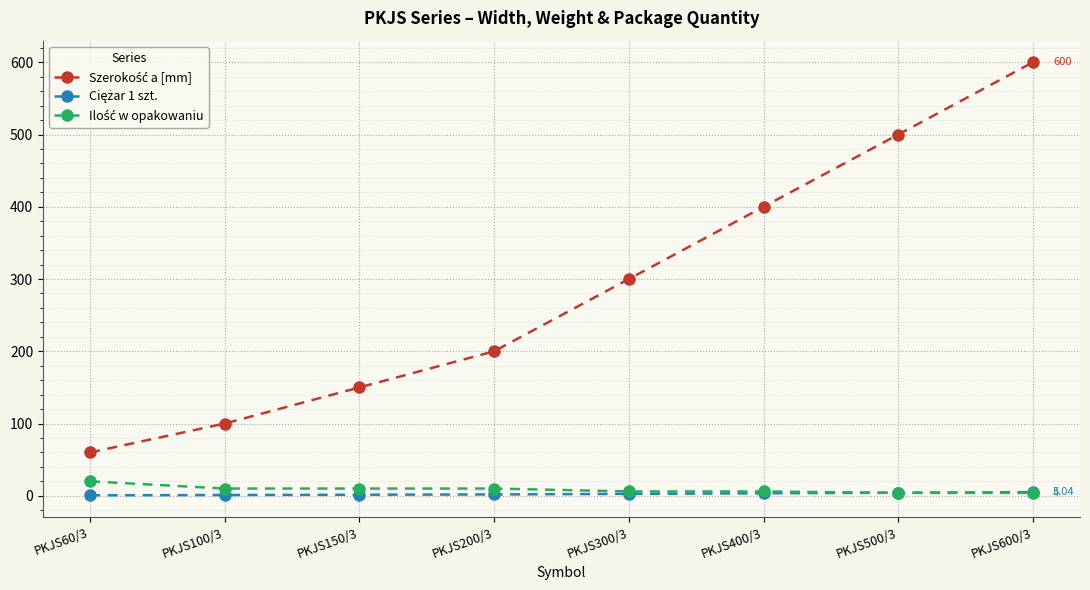

At which category is the sum across all series the highest?

PKJS600/3